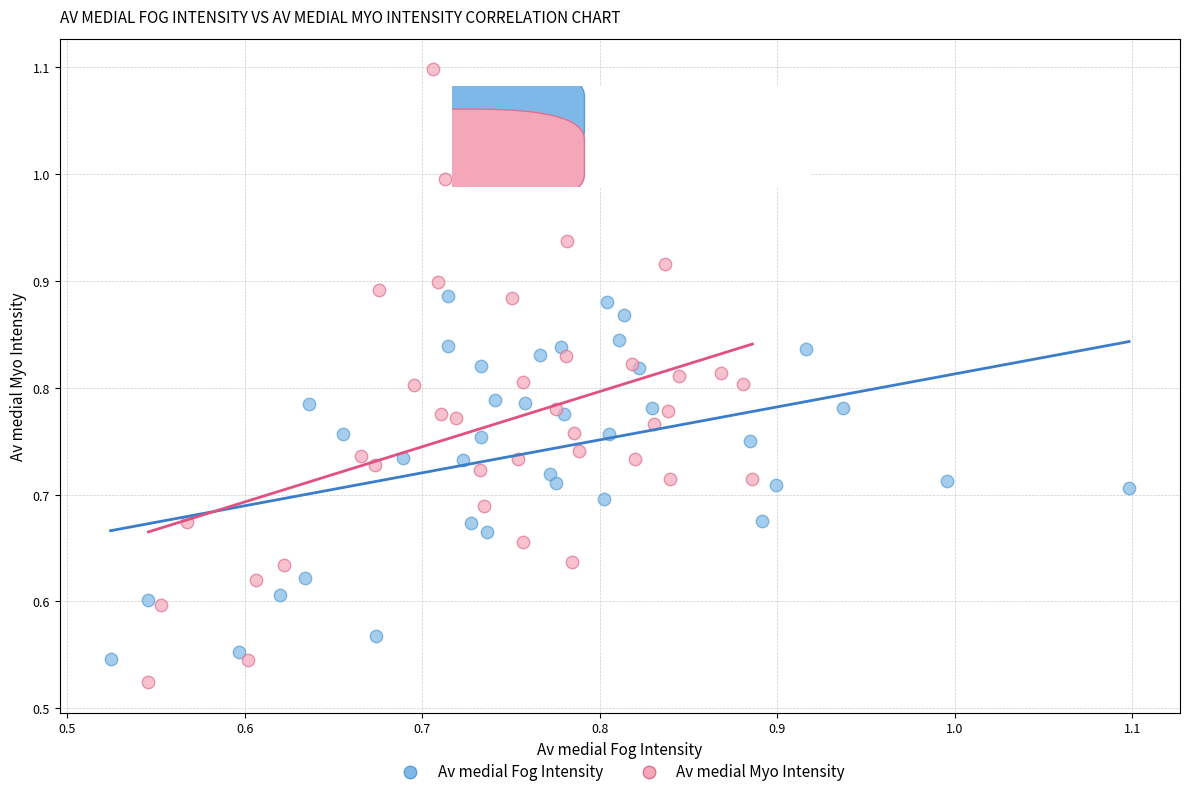

Which series reaches the maximum Y coordinate?

Av medial Myo Intensity